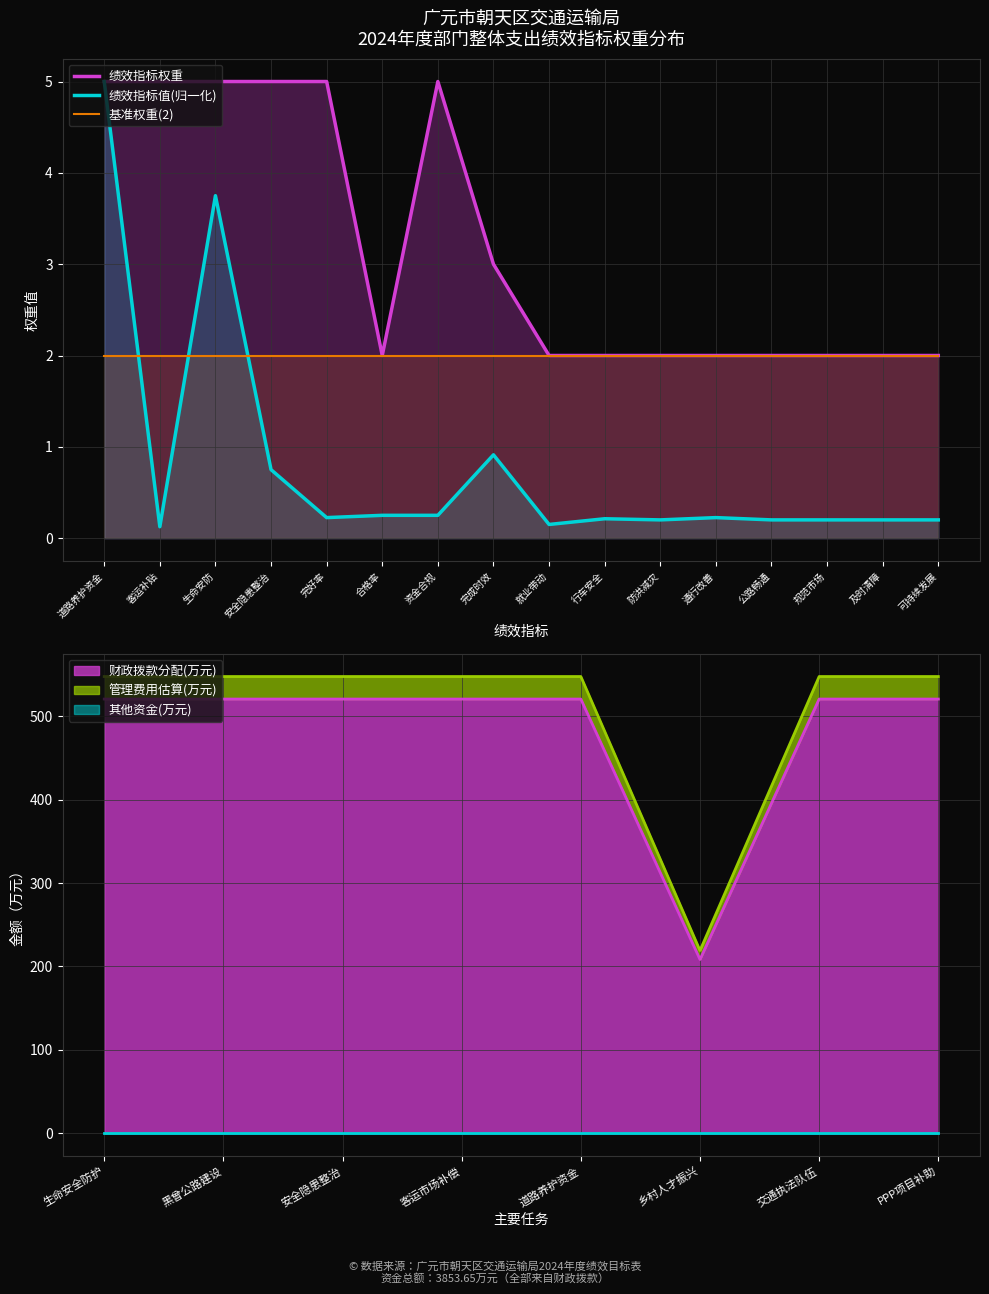

Rank the series by their average value, from highest to lowest.

绩效指标权重, 基准权重(2), 绩效指标值(归一化)